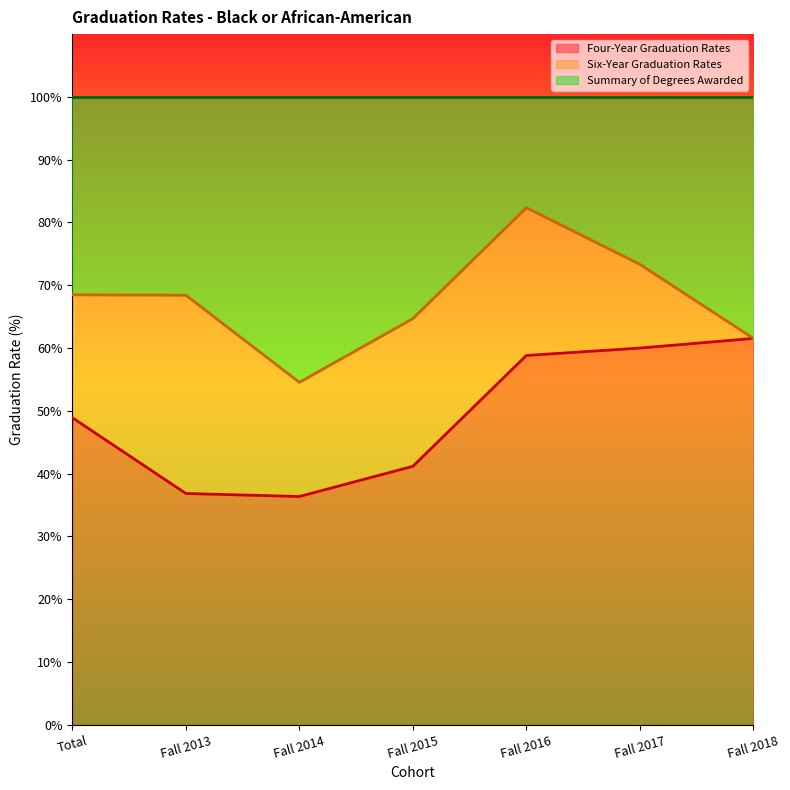

Which has a higher value, Fall 2017 or Fall 2015?

Fall 2017